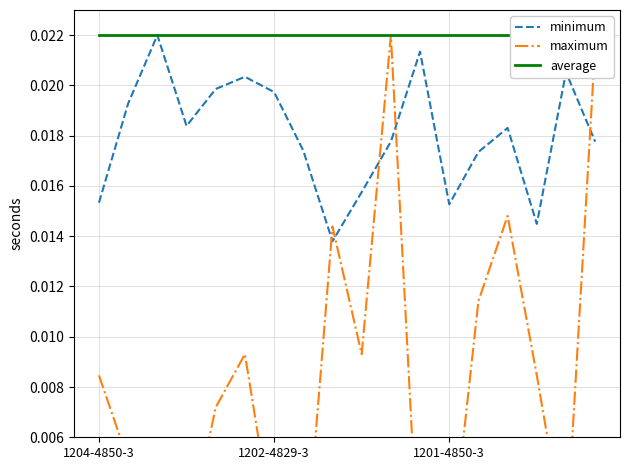

Rank the categories by maximum value from lowest to highest.

7, 11, 12, 3, 16, 6, 1201-4850-3, 1202-4829-3, 4, 1204-4850-3, 15, 5, 9, 13, 8, 14, 17, 10